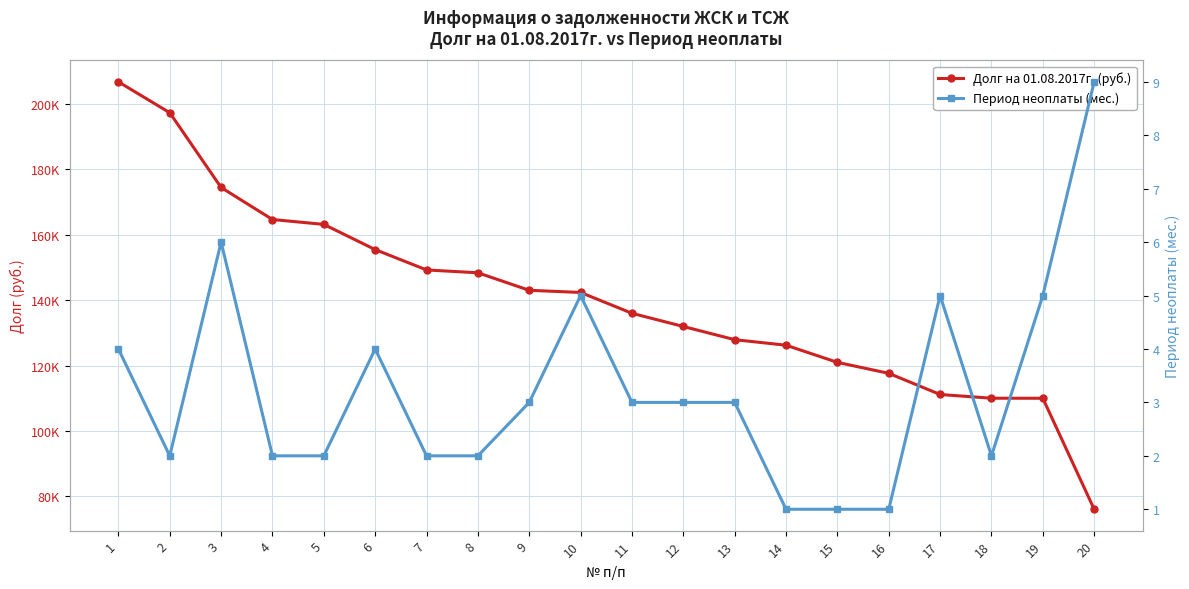

What are all the series names shown in the legend?

Долг на 01.08.2017г. (руб.), Период неоплаты (мес.)